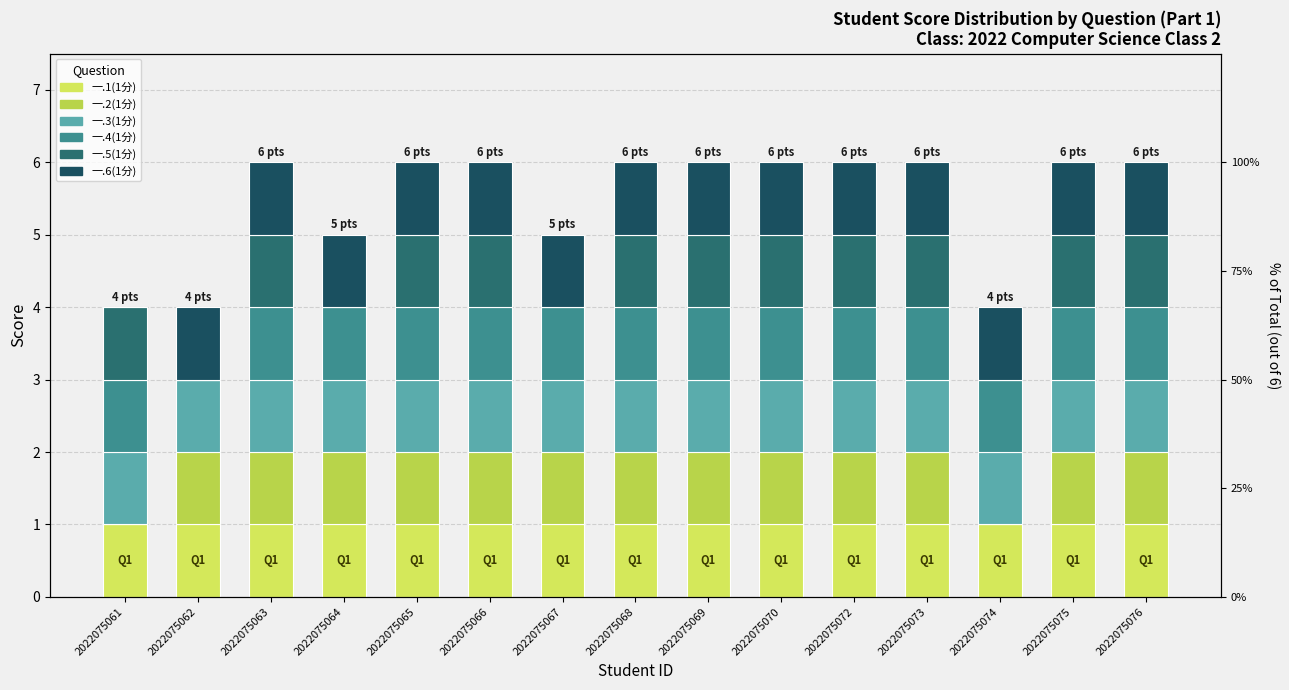

Which series has the largest total across all categories?

一.1(1分)